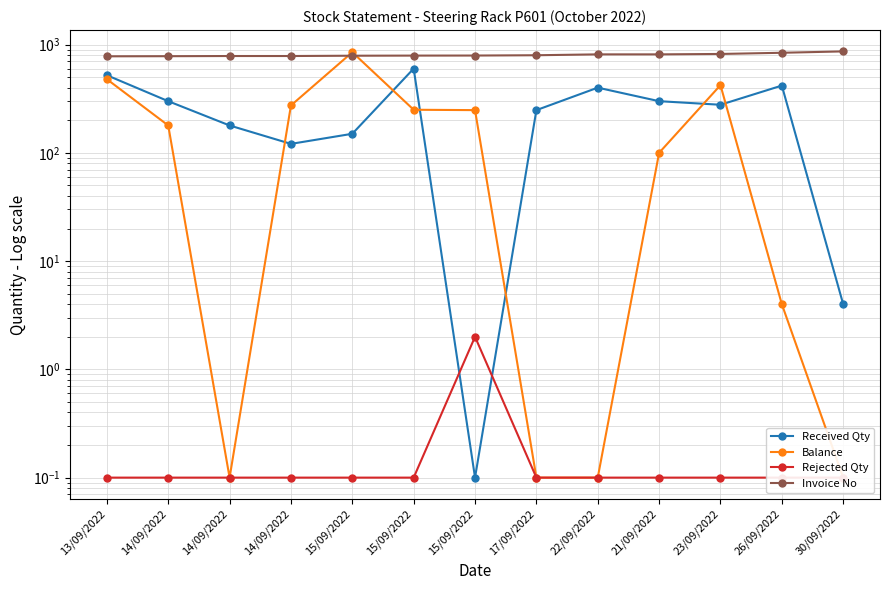

Is this an area chart (filled region under the line)?

No